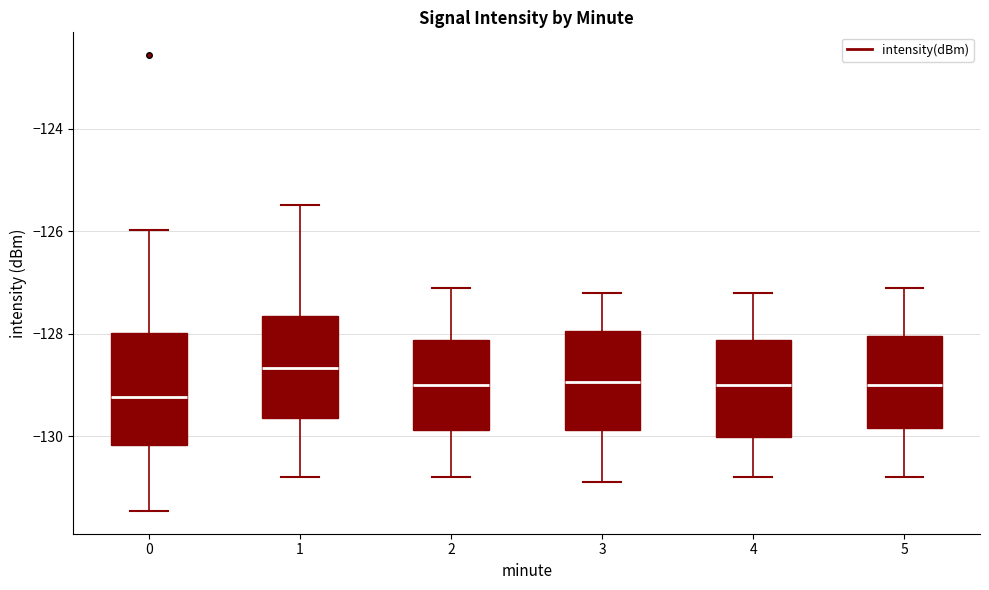

Which box has the lowest median line?

0